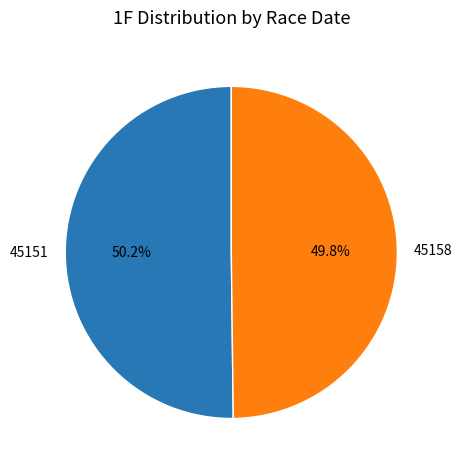

How many segments does this pie chart have?

2